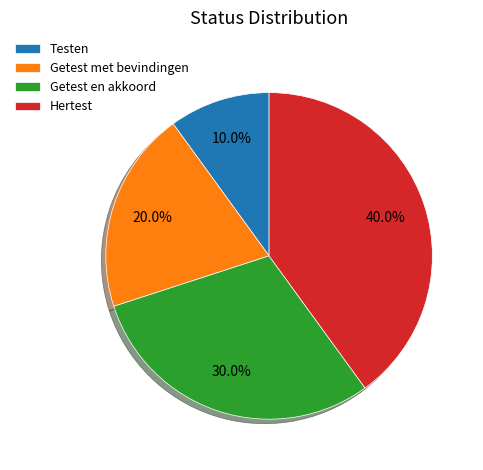

To the nearest percent, what is the difference between the largest and smallest slice percentages?

30%